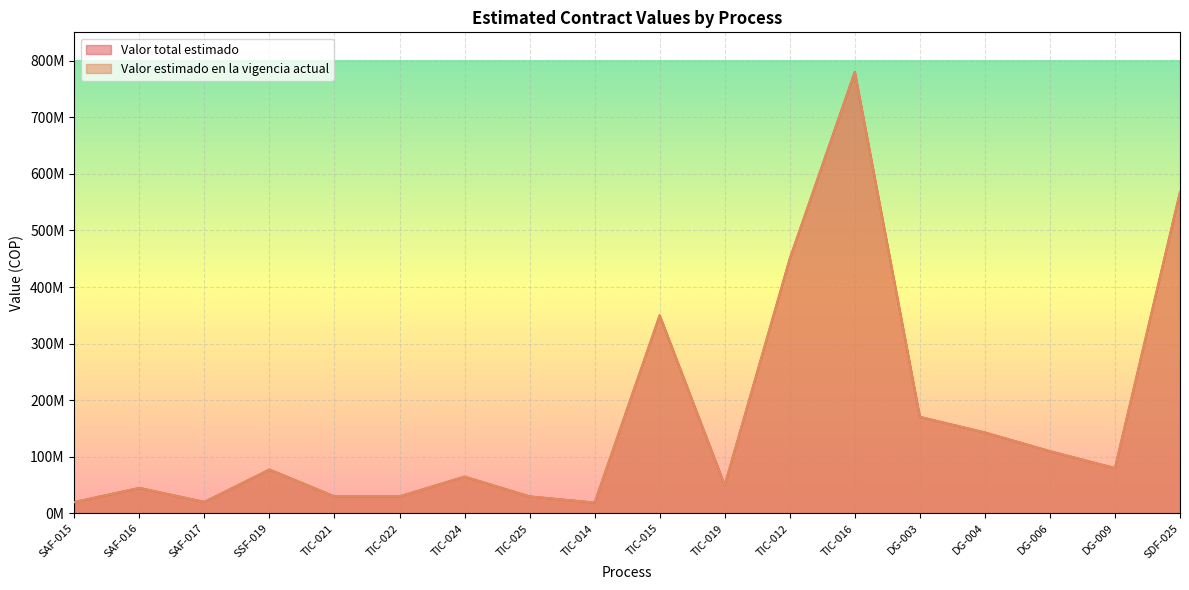

Reading left to right, extract all data points from this chart.

Valor total estimado: SAF-015=20000000	SAF-016=45000000	SAF-017=20244915	SSF-019=77538055	TIC-021=30000000	TIC-022=30000000	TIC-024=65000000	TIC-025=30000000	TIC-014=19064038	TIC-015=350000000	TIC-019=50000000	TIC-012=450000000	TIC-016=780000000	DG-003=170500000	DG-004=143000000	DG-006=110000000	DG-009=80000000	SDF-025=567800000
Valor estimado en la vigencia actual: SAF-015=20000000	SAF-016=45000000	SAF-017=20244915	SSF-019=77538055	TIC-021=30000000	TIC-022=30000000	TIC-024=65000000	TIC-025=30000000	TIC-014=19064038	TIC-015=350000000	TIC-019=50000000	TIC-012=450000000	TIC-016=780000000	DG-003=170500000	DG-004=143000000	DG-006=110000000	DG-009=80000000	SDF-025=567800000